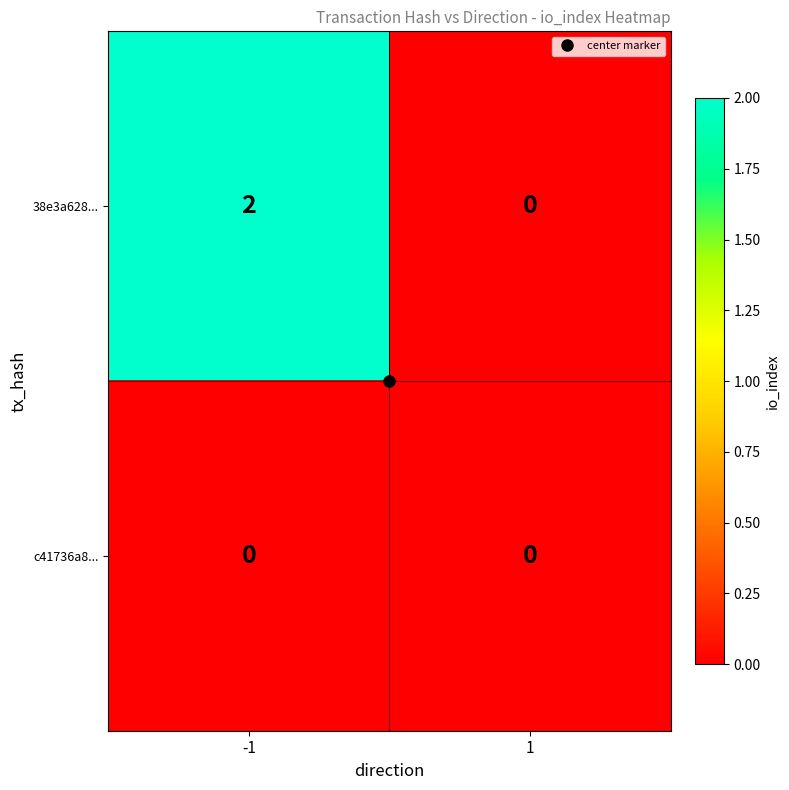

Between -1 and 1, which series saw the biggest shift?

38e3a628...